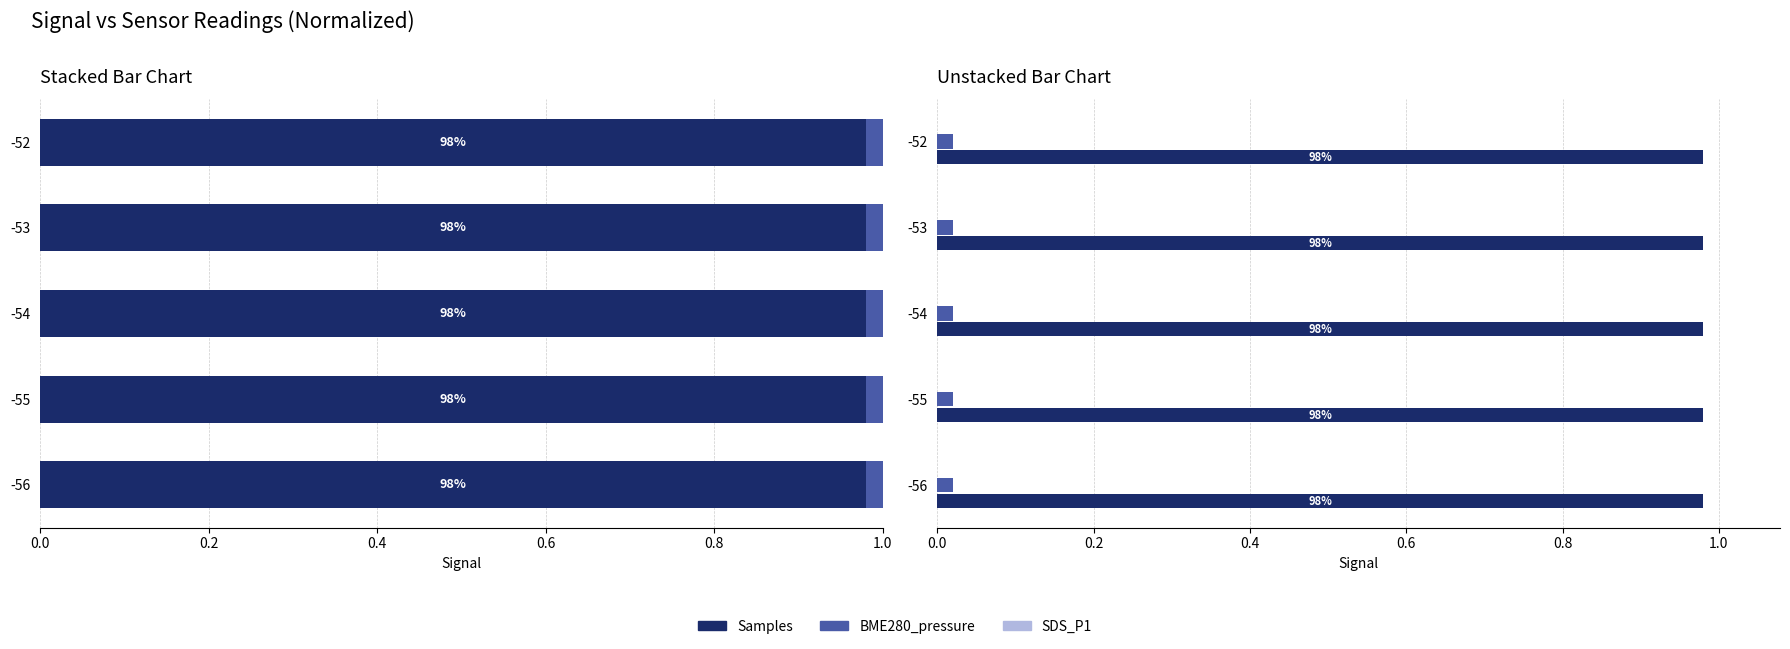

What are all the series names shown in the legend?

Samples, BME280_pressure, SDS_P1